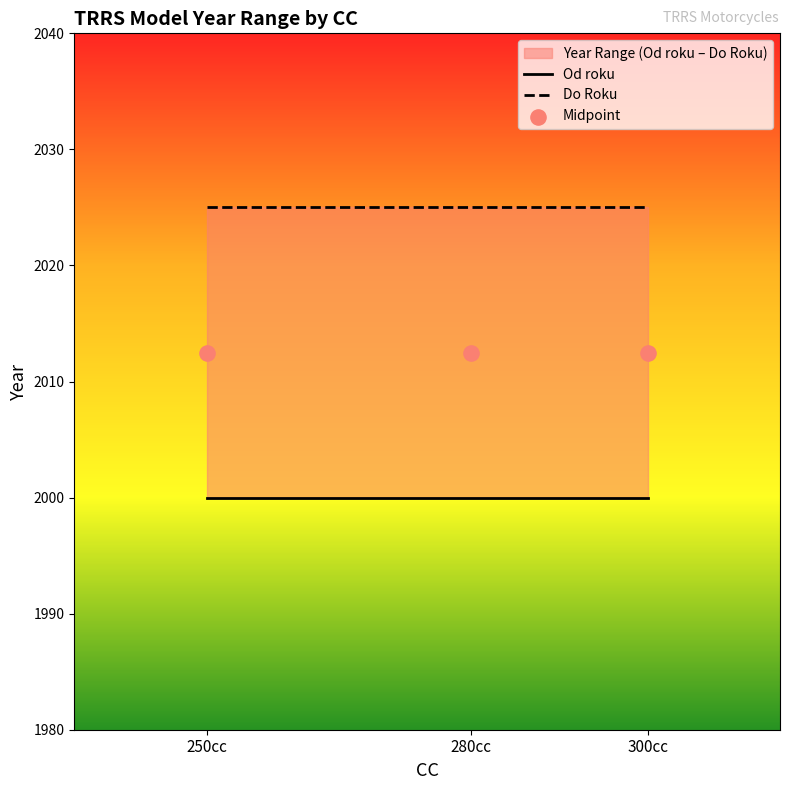

Which series contains the highest Y value?

Do Roku